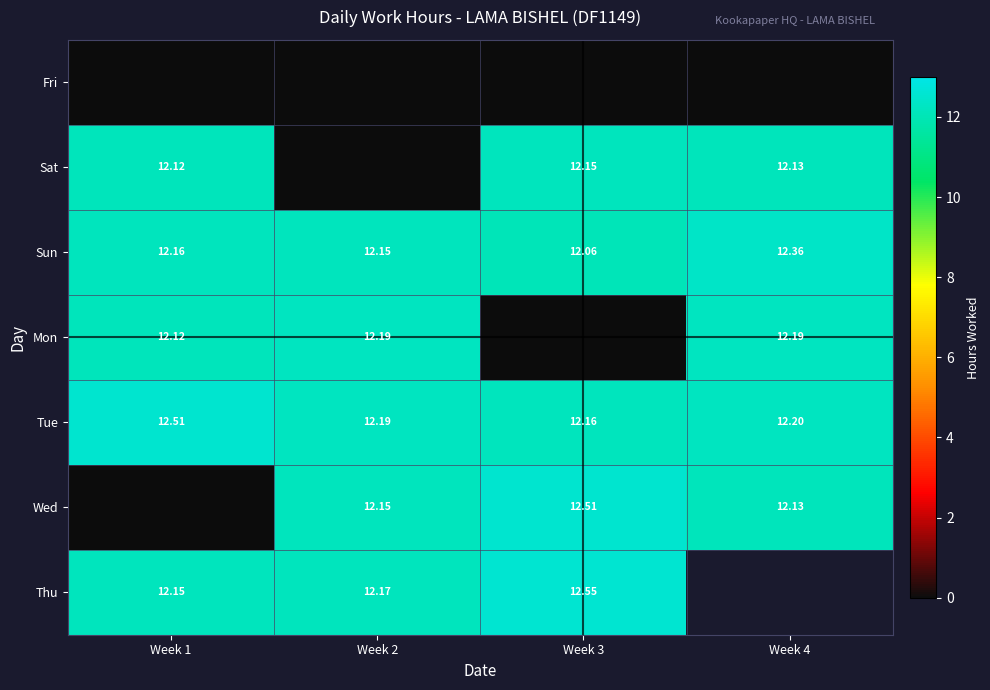

The Tue series shows 12.2 at Week 3. True or false?

True